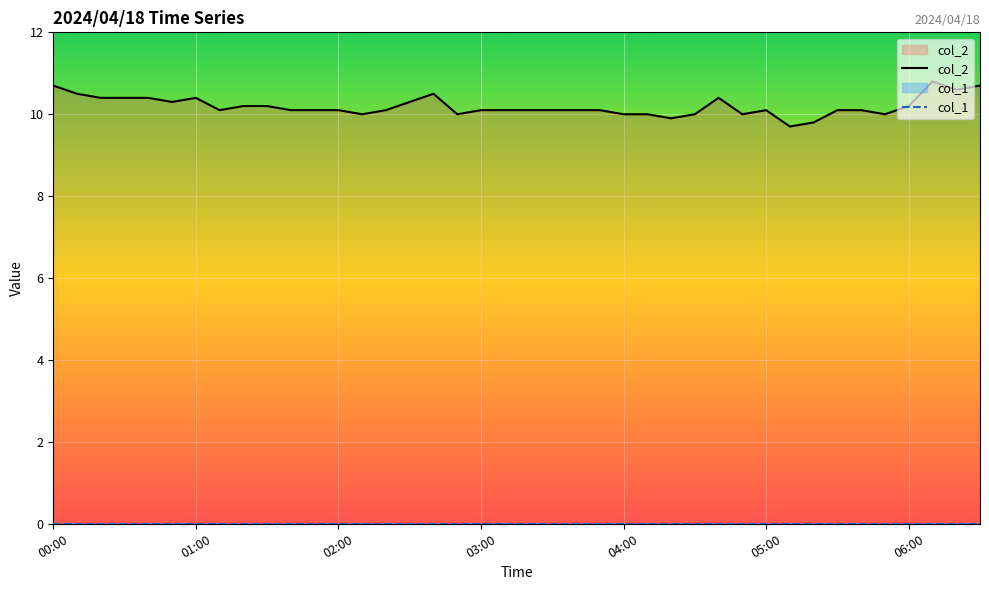

At which category is the sum across all series the highest?

37